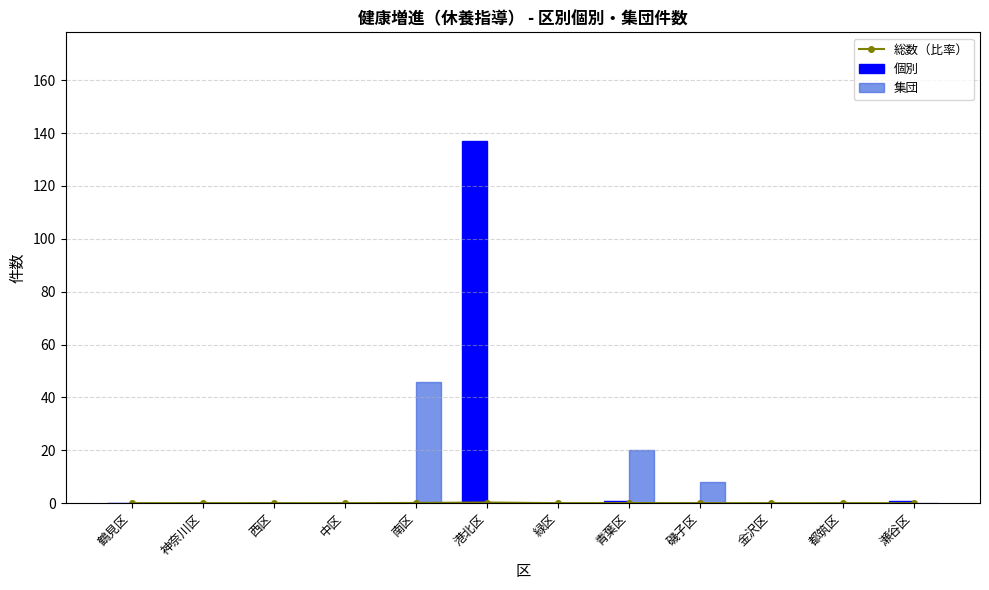

Rank the categories by 集団 value from lowest to highest.

鶴見区, 神奈川区, 西区, 中区, 港北区, 緑区, 金沢区, 都筑区, 瀬谷区, 磯子区, 青葉区, 南区